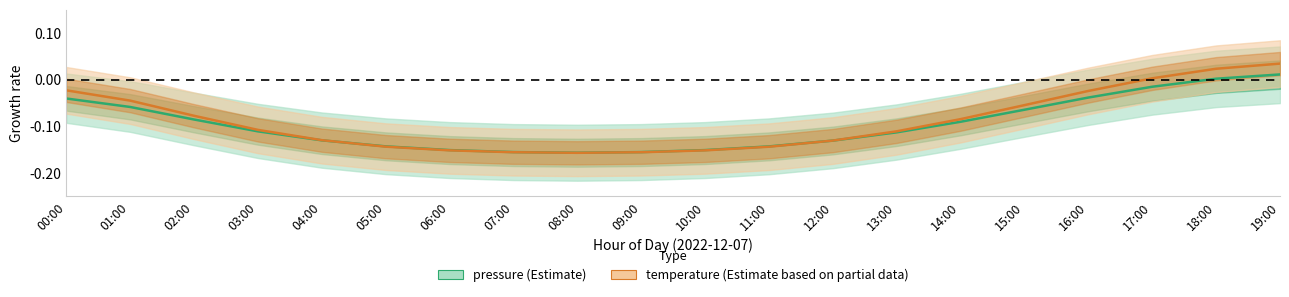

Between 14:00 and 01:00, which is larger?

01:00